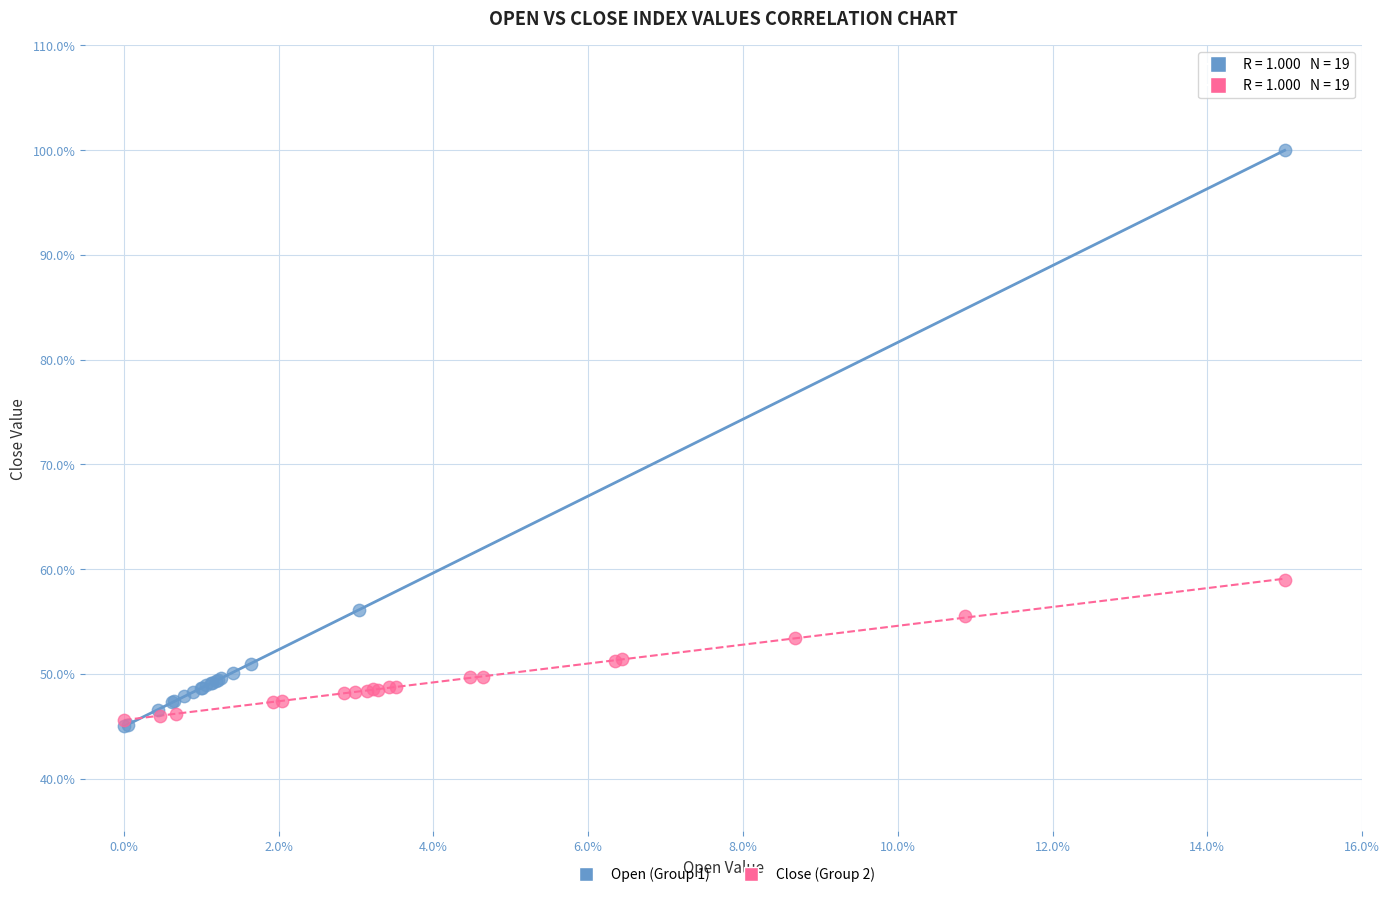

Which series contains the highest Y value?

Open (Group 1)